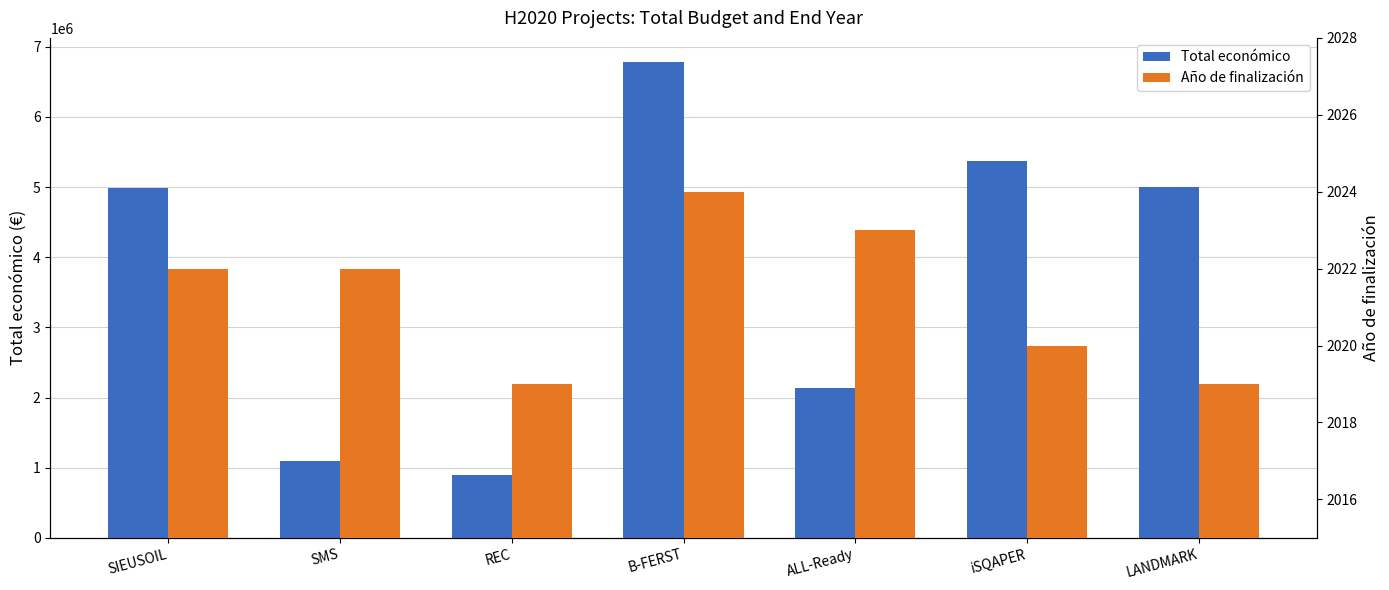

At which label does Año de finalización first exceed 2022?

B-FERST